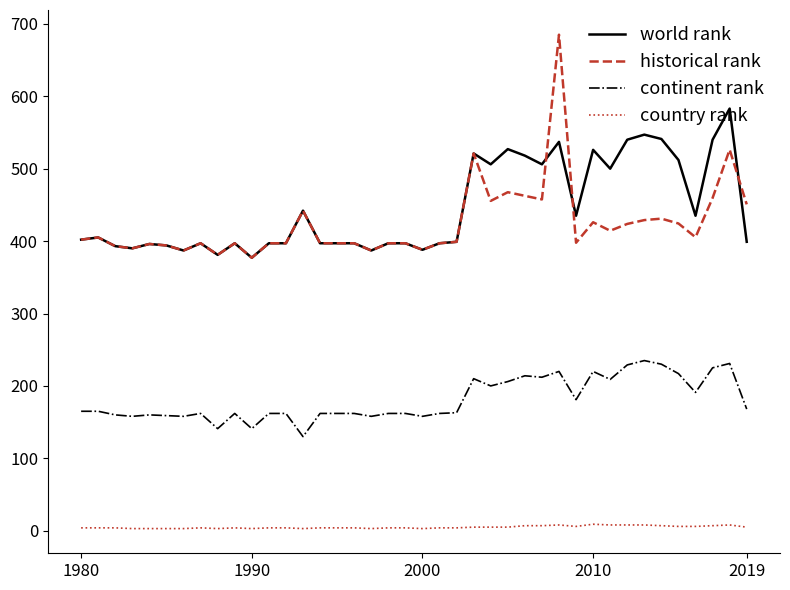

True or false: world rank and continent rank cross at least once.

False